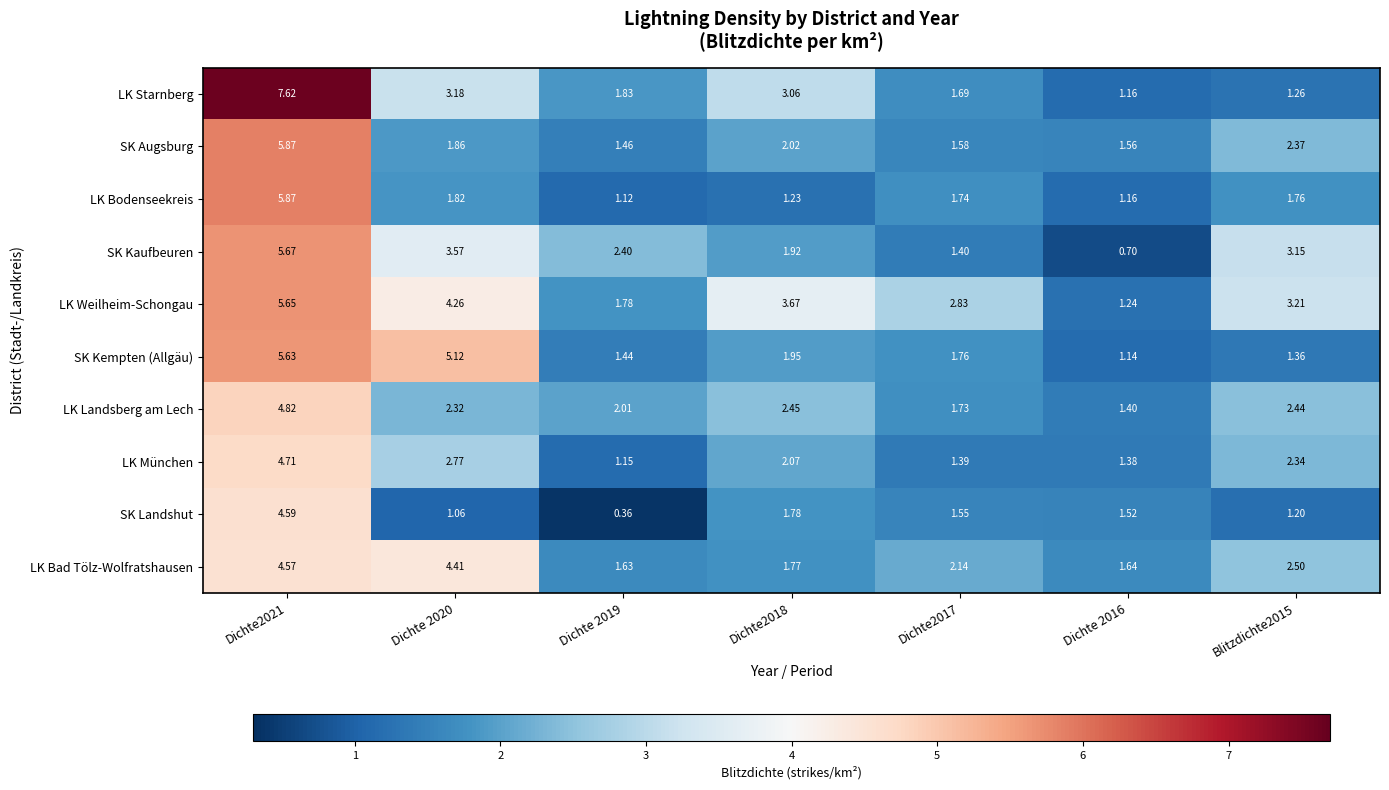

Which series has the widest spread of values?

LK Starnberg